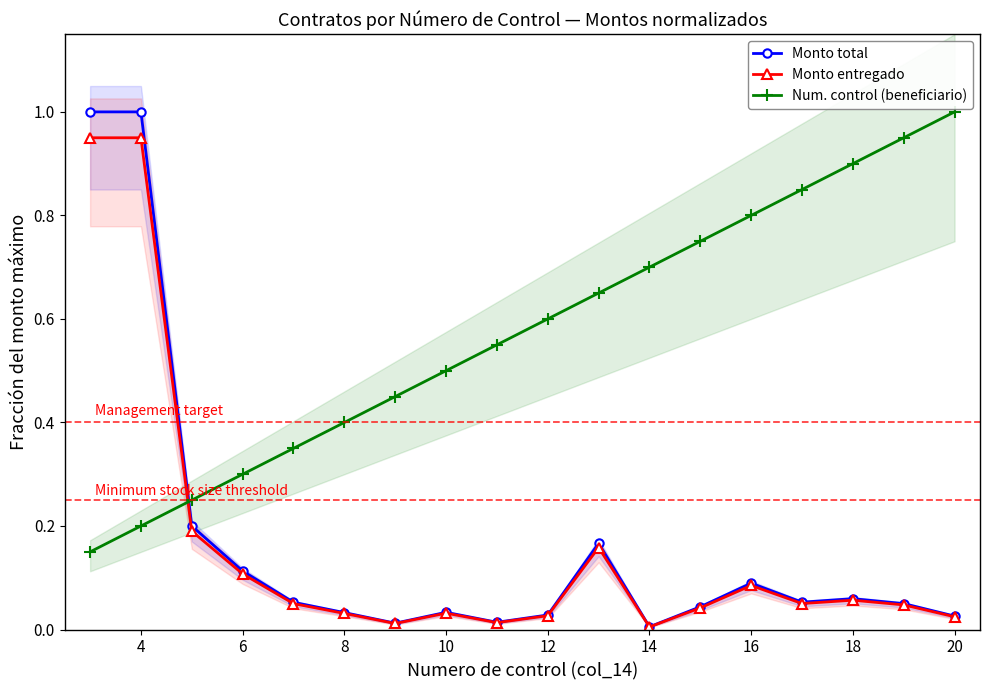

How many times do Monto total and Num. control (beneficiario) cross each other?

1